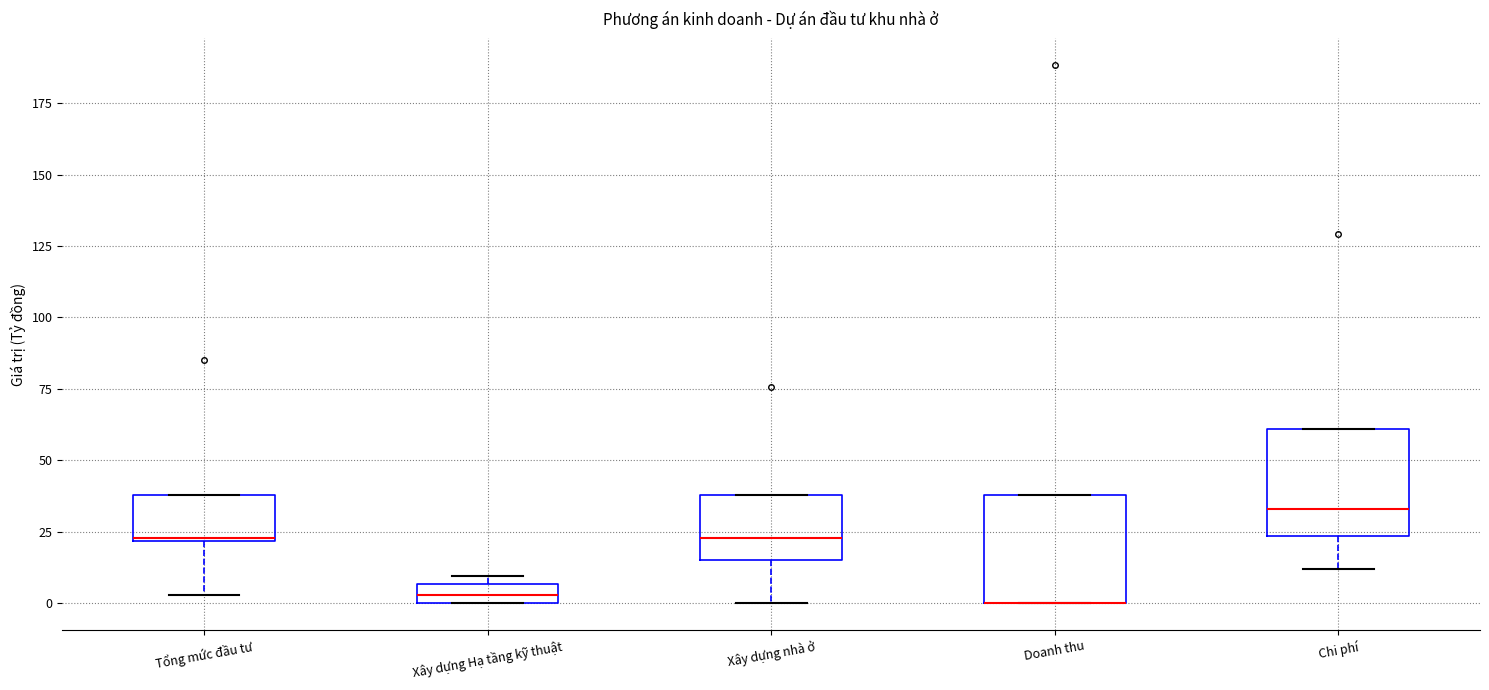

Where does the lower whisker of the box for Tổng mức đầu tư end on the y-axis? The values are not printed on the chart, so give them approximately, as read against the axis.

5